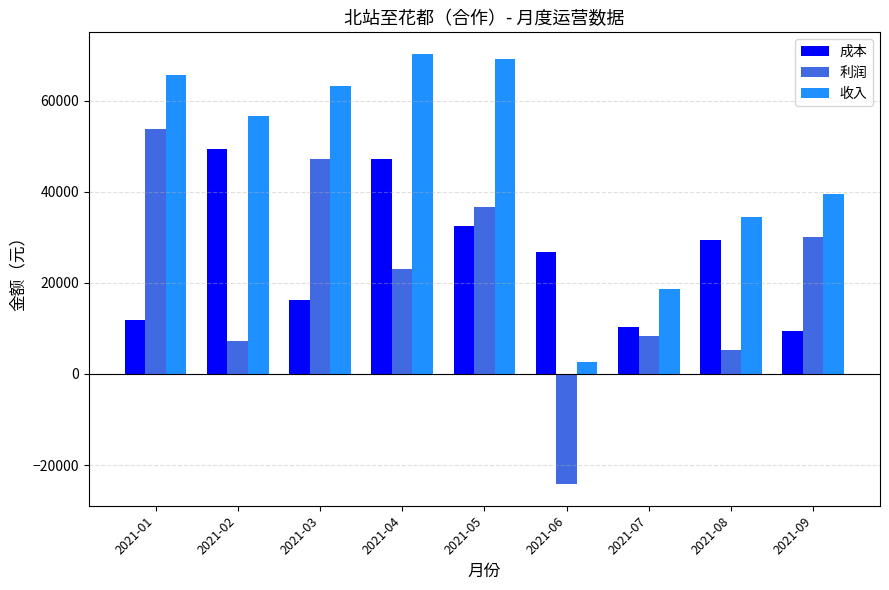

At which label is 收入 closest to 36495?

2021-08